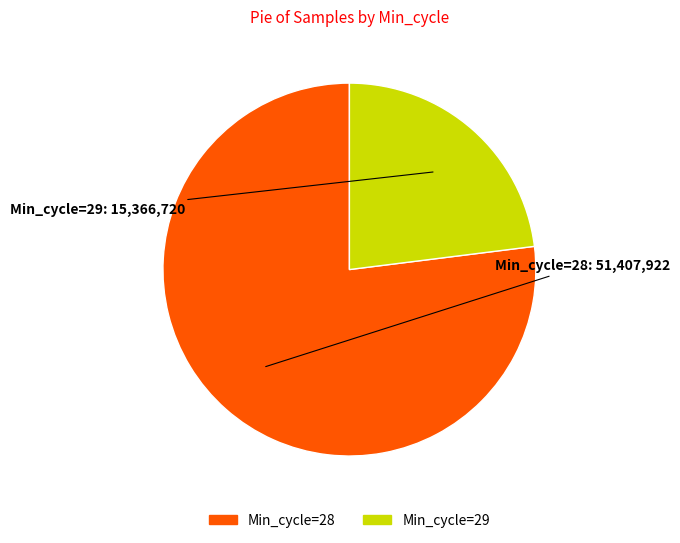

How many slices are in this pie chart?

2